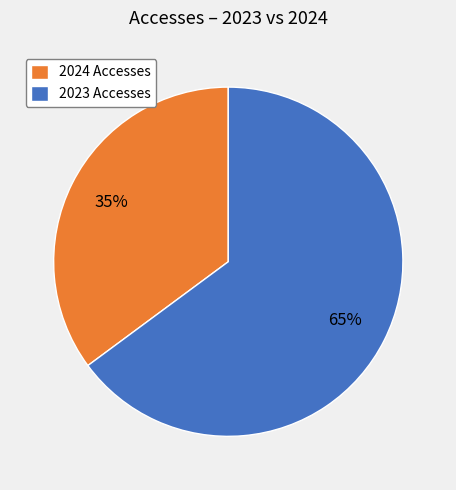

True or false: 2023 Accesses accounts for 65% of the total.

True